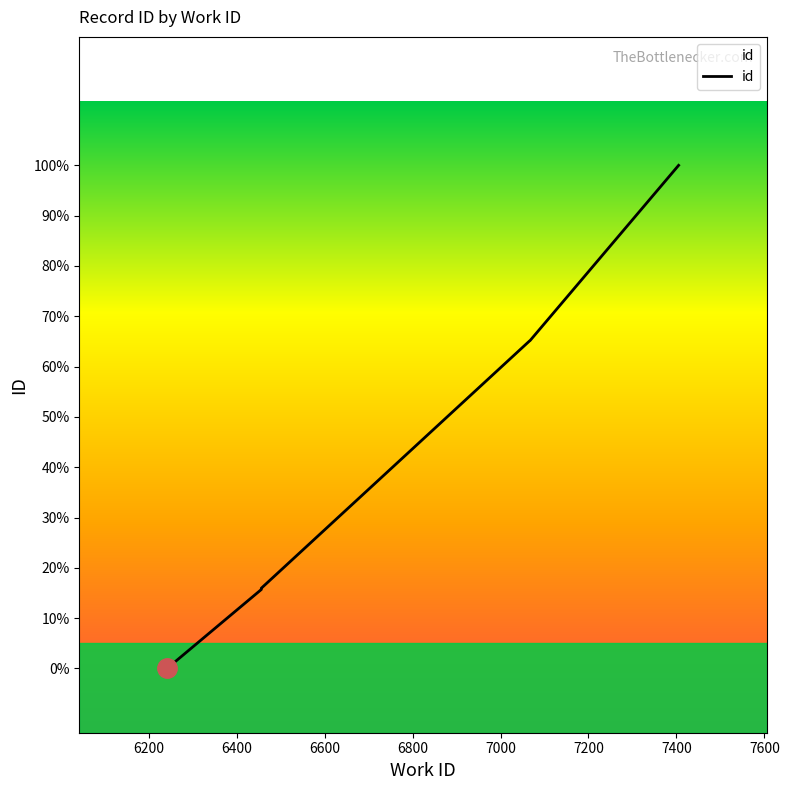

Reading left to right, extract all data points from this chart.

6242=16538	6242=16539	6456=17153	6456=17163	7066=19088	7067=19090	7405=20455